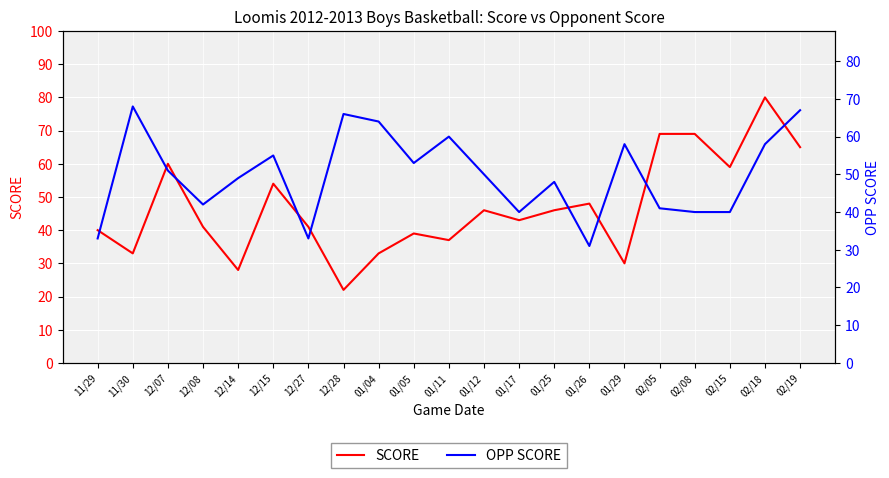

The value of SCORE at 12/15 is 54. True or false?

True